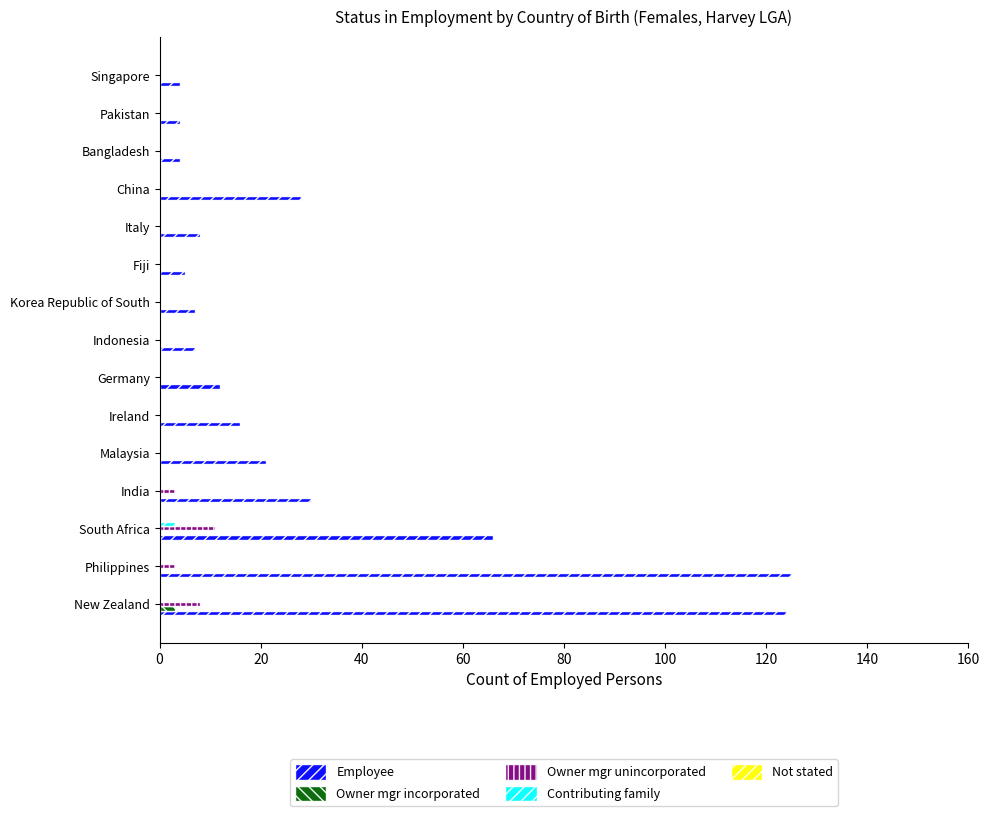

The Employee series shows 21 at Malaysia. True or false?

True